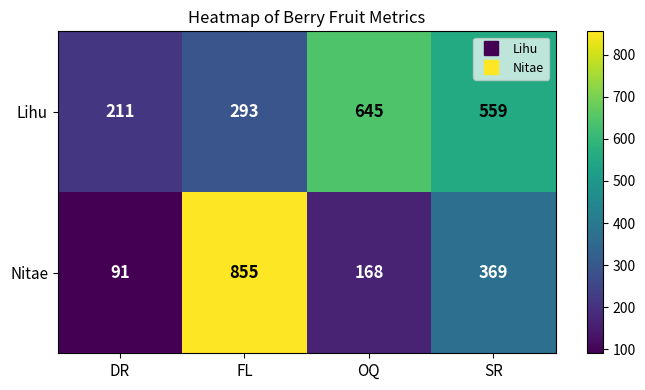

What is the total value across all series at FL?

1148